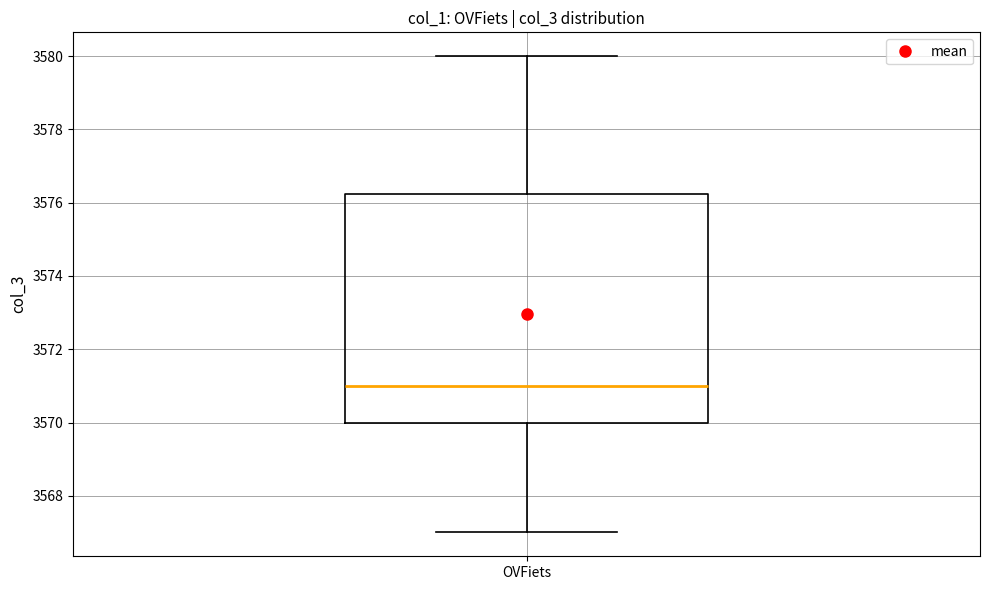

Where does the lower whisker of the box for OVFiets end on the y-axis? The values are not printed on the chart, so give them approximately, as read against the axis.

3567.0